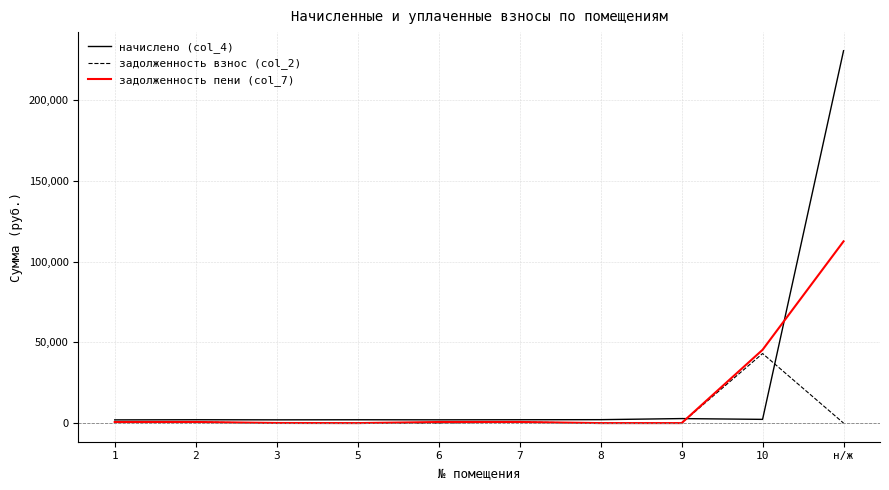

Which series has the widest spread of values?

начислено (col_4)